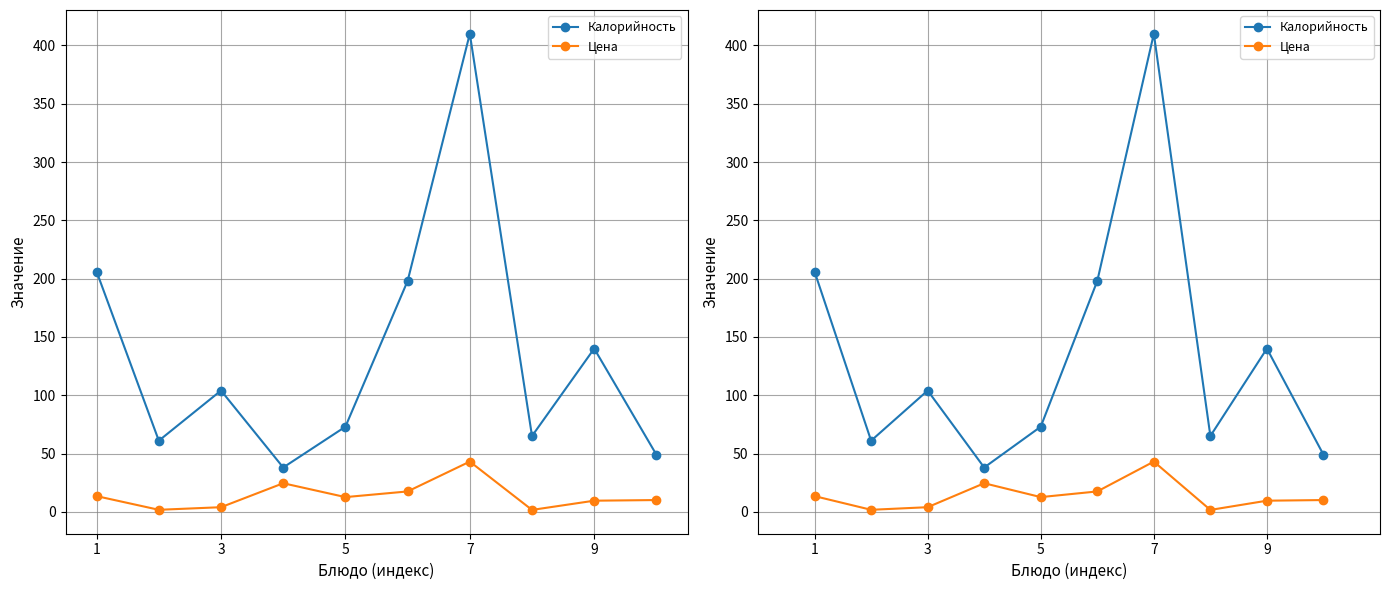

Which series has the widest spread of values?

Калорийность